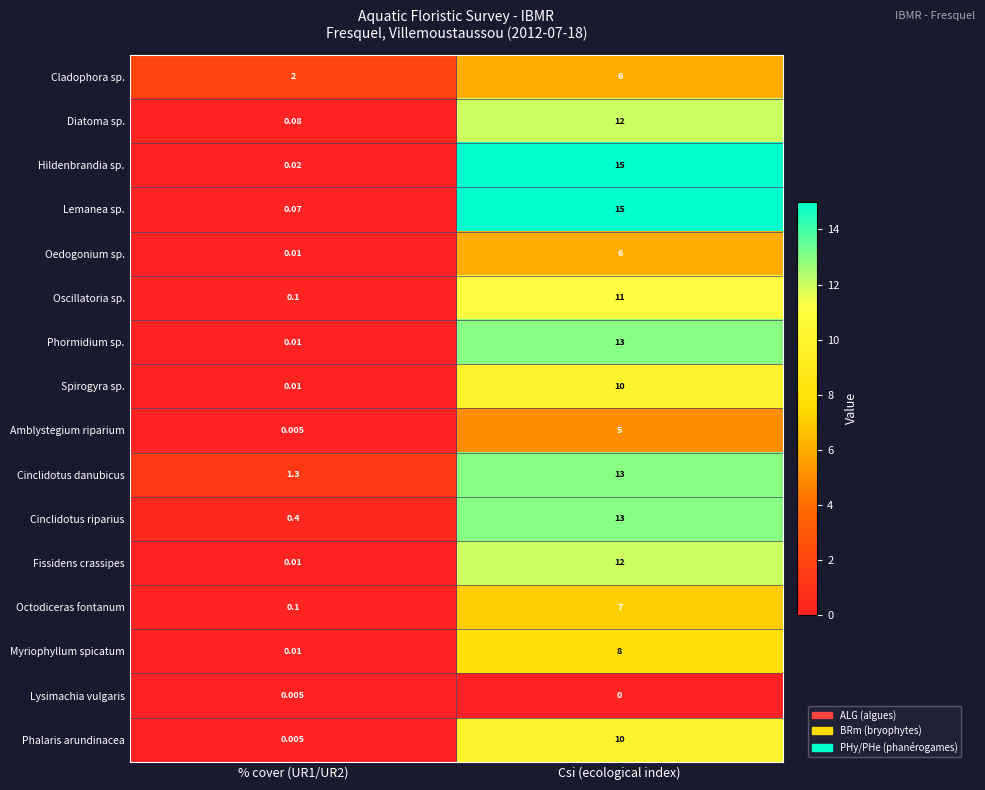

Which series has the largest range (max minus min)?

Hildenbrandia sp.